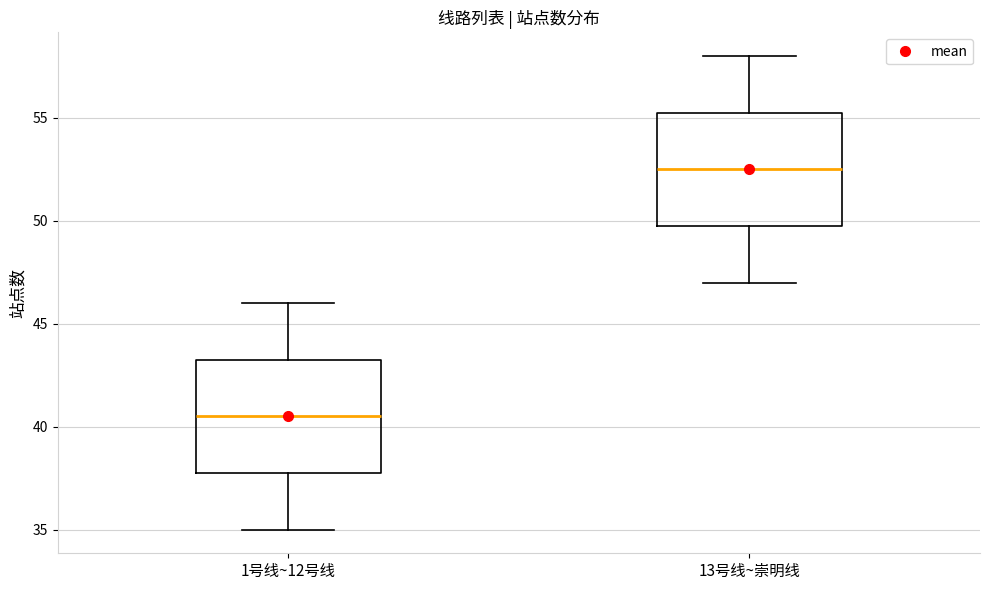

Reading left to right, transcribe this box plot: for each box, give where its median line is, the range the box spans, and where its two whiskers end, as read against the y-axis. The values are not printed on the chart, so give them approximately, as read against the axis.

1号线~12号线: median 40.5, box 38.0 to 43.5, whiskers 35.0 to 46.0
13号线~崇明线: median 52.5, box 50.0 to 55.5, whiskers 47.0 to 58.0